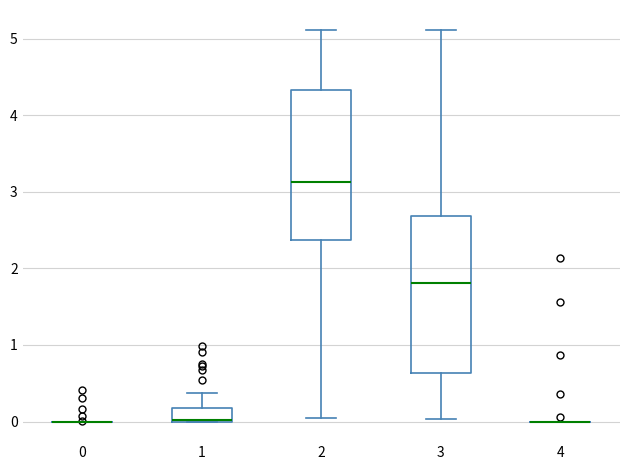

Reading left to right, transcribe this box plot: for each box, give where its median line is, the range the box spans, and where its two whiskers end, as read against the y-axis. The values are not printed on the chart, so give them approximately, as read against the axis.

0: box collapsed to a line at 0.0, whiskers 0.0 to 0.0
1: median 0.0 (drawn on the box's lower edge), box 0.0 to 0.2, whiskers 0.0 to 0.4
2: median 3.1, box 2.4 to 4.3, whiskers 0.0 to 5.1
3: median 1.8, box 0.6 to 2.7, whiskers 0.0 to 5.1
4: box collapsed to a line at 0.0, whiskers 0.0 to 0.0